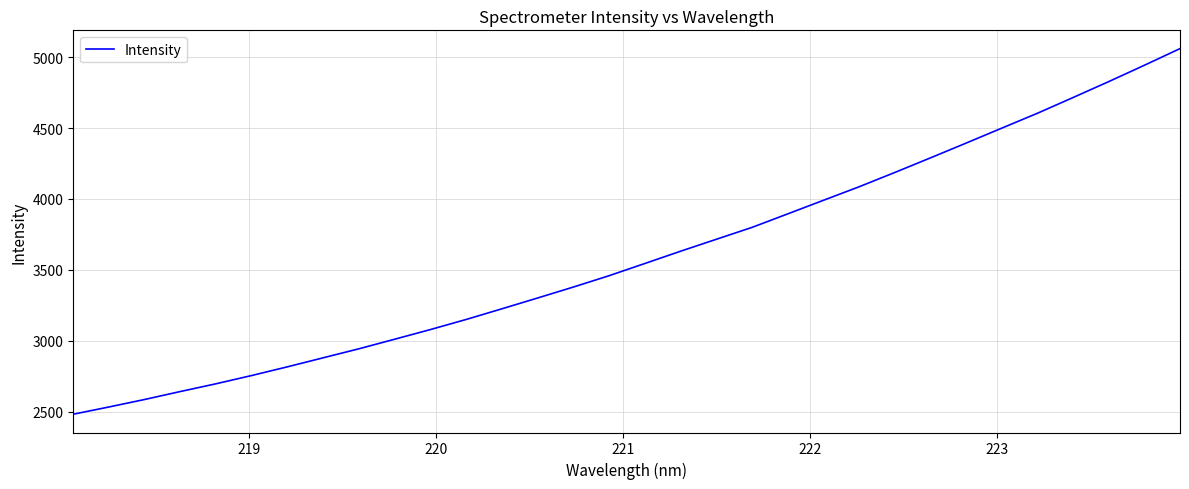

What is the minimum value shown in the chart?

2481.8